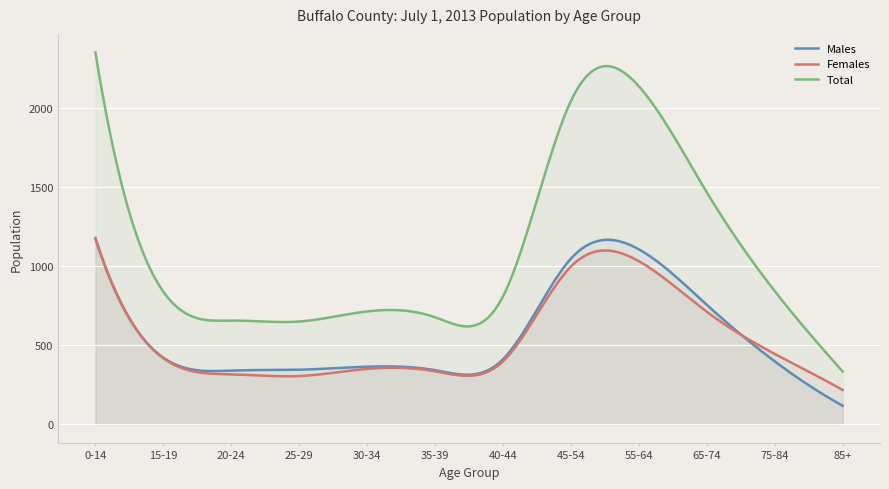

At which category does Total reach its first local peak?

30-34